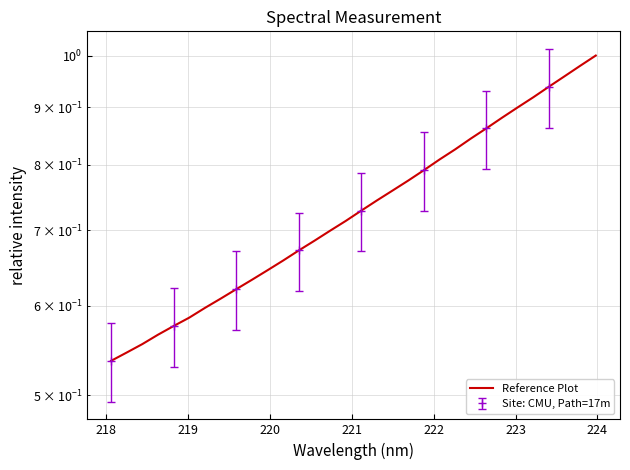

What is the label of the 27th point from the right?

222